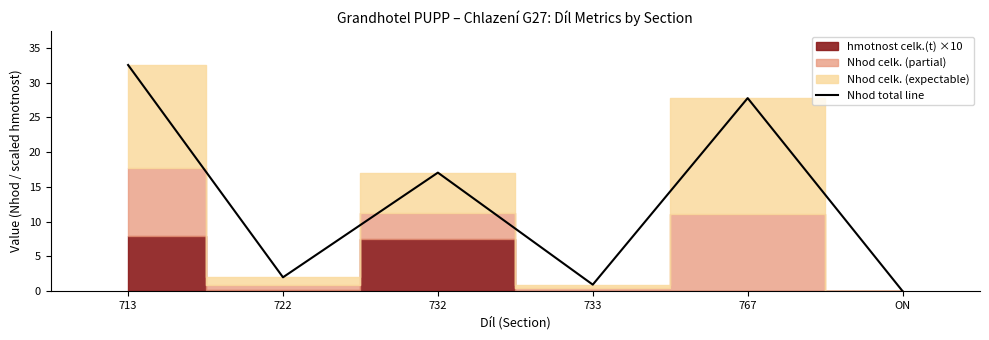

What is the change in value from 722 to ON?

-2.0